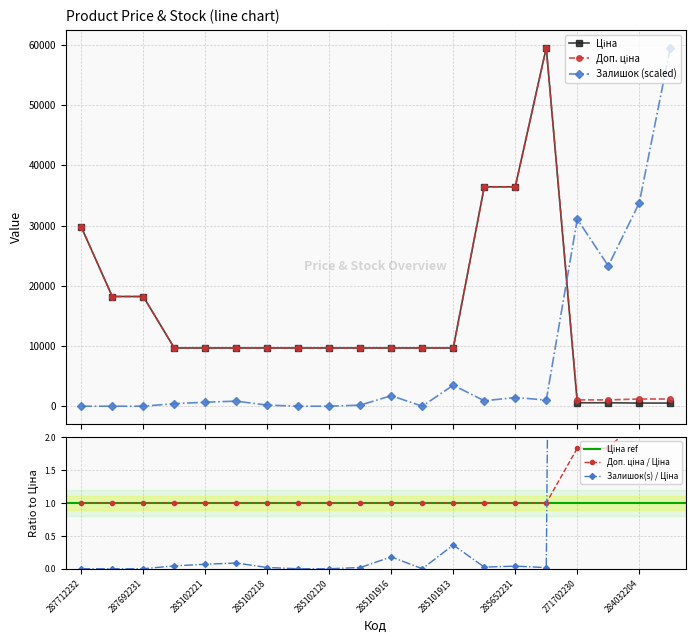

What is the label of the 11th point from the left?

285101916